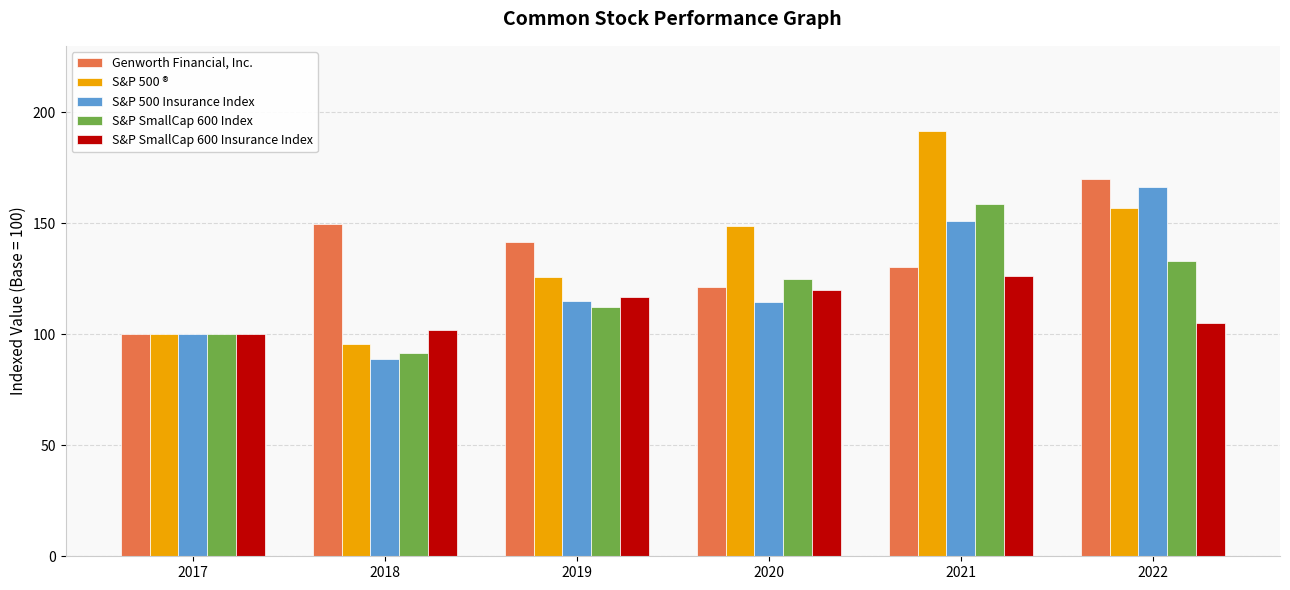

Which series changed the most between 2018 and 2019?

S&P 500 ®